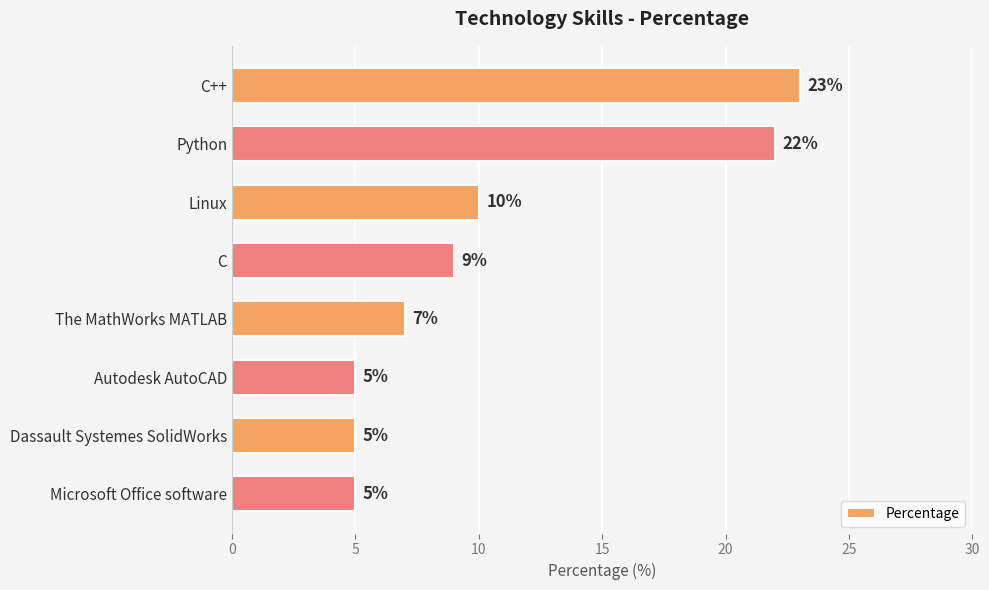

What is the sum of all values?

86